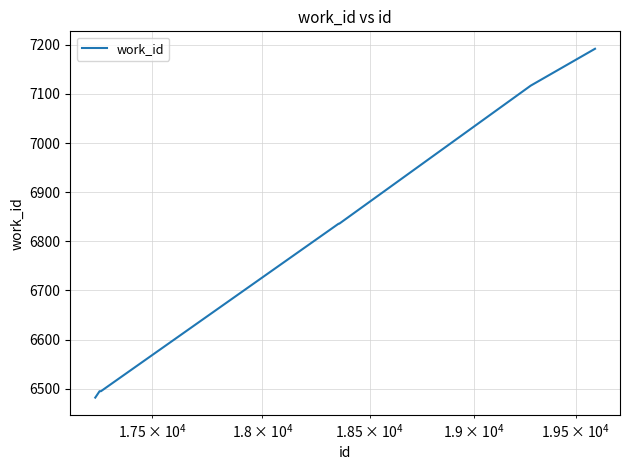

What is the smallest value displayed?

6482